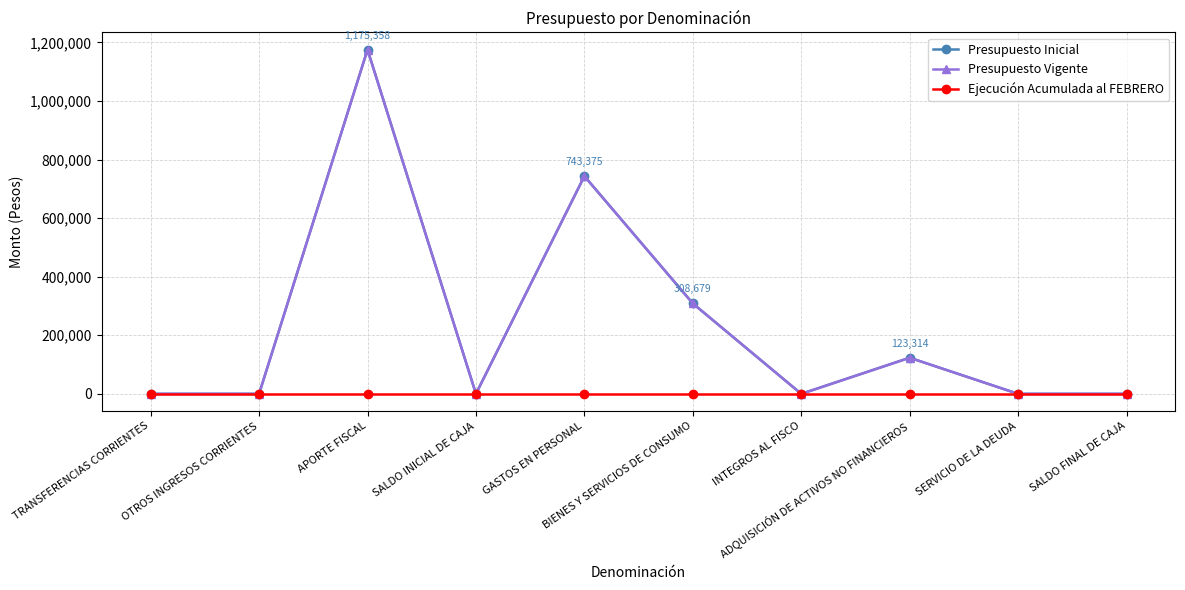

What position from the right is GASTOS EN PERSONAL?

6